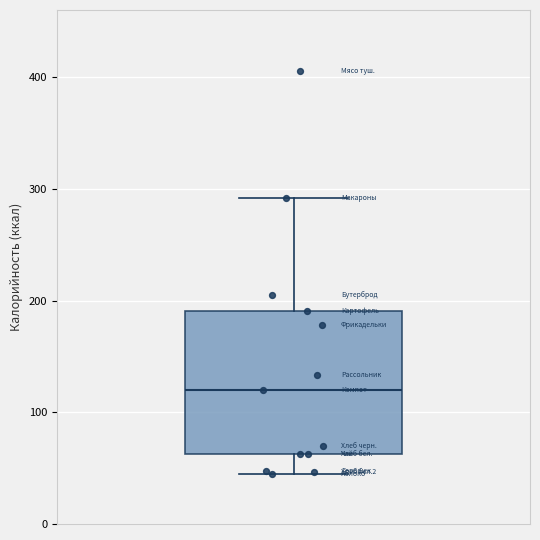

Transcribe this box plot: give where the median line is, the range the box spans, and where the two whiskers end, as read against the y-axis. The values are not printed on the chart, so give them approximately, as read against the axis.

median 120, box 60 to 190, whiskers 40 to 290